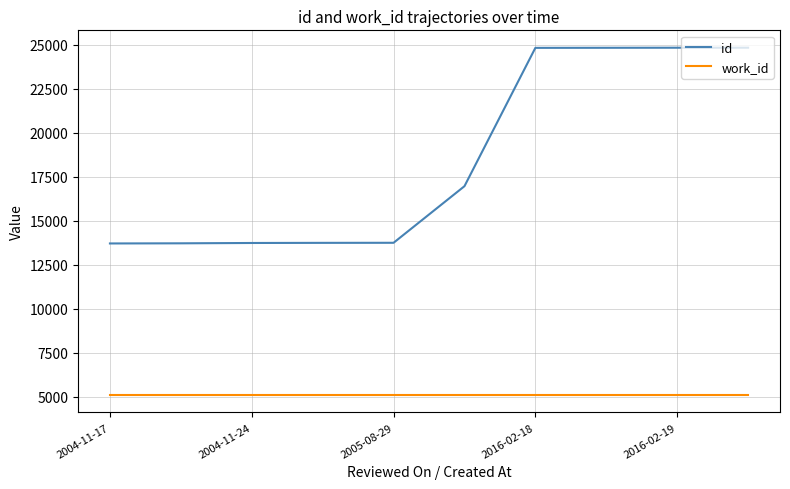

List the series in order of their overall mean, highest first.

id, work_id